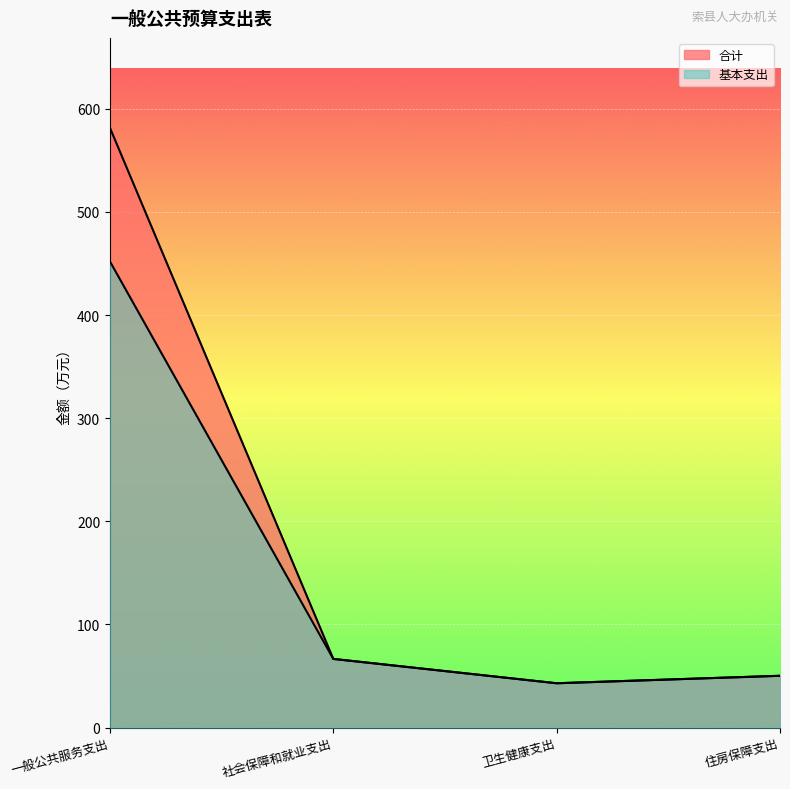

How many values in the 基本支出 series are below 66?

2